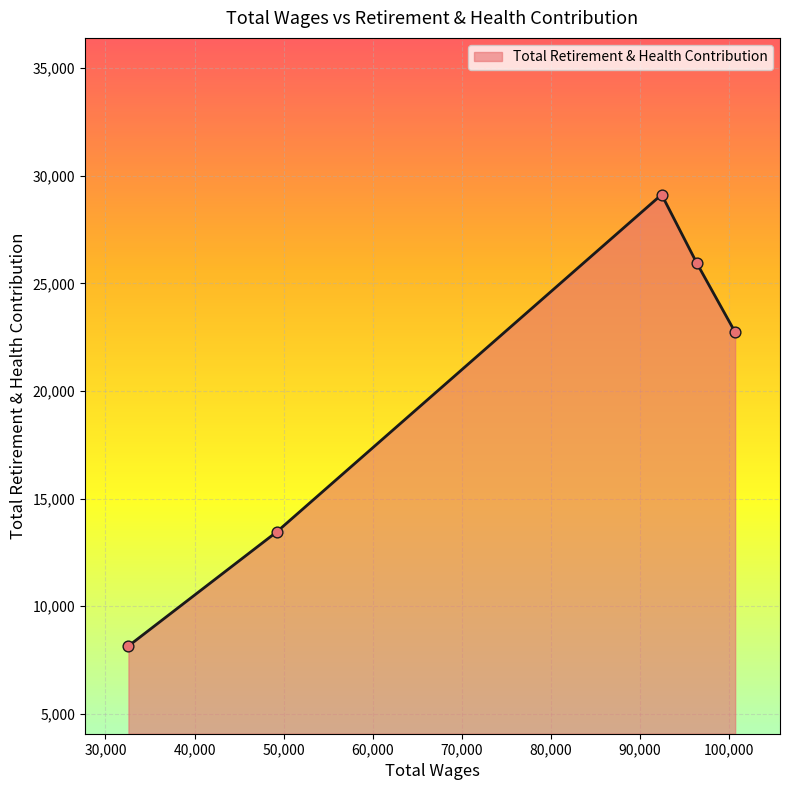

What is the difference between the maximum and second lowest values?

15672